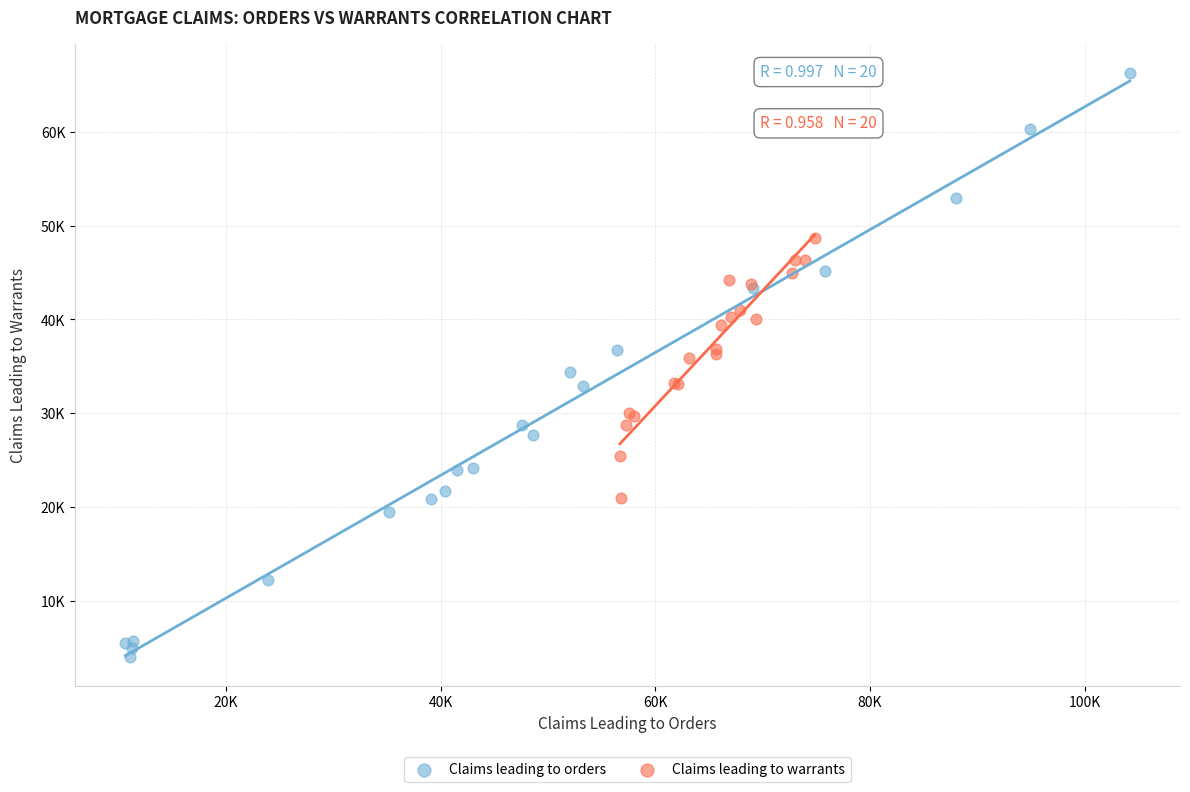

What are all the series names shown in the legend?

Claims leading to orders, Claims leading to warrants